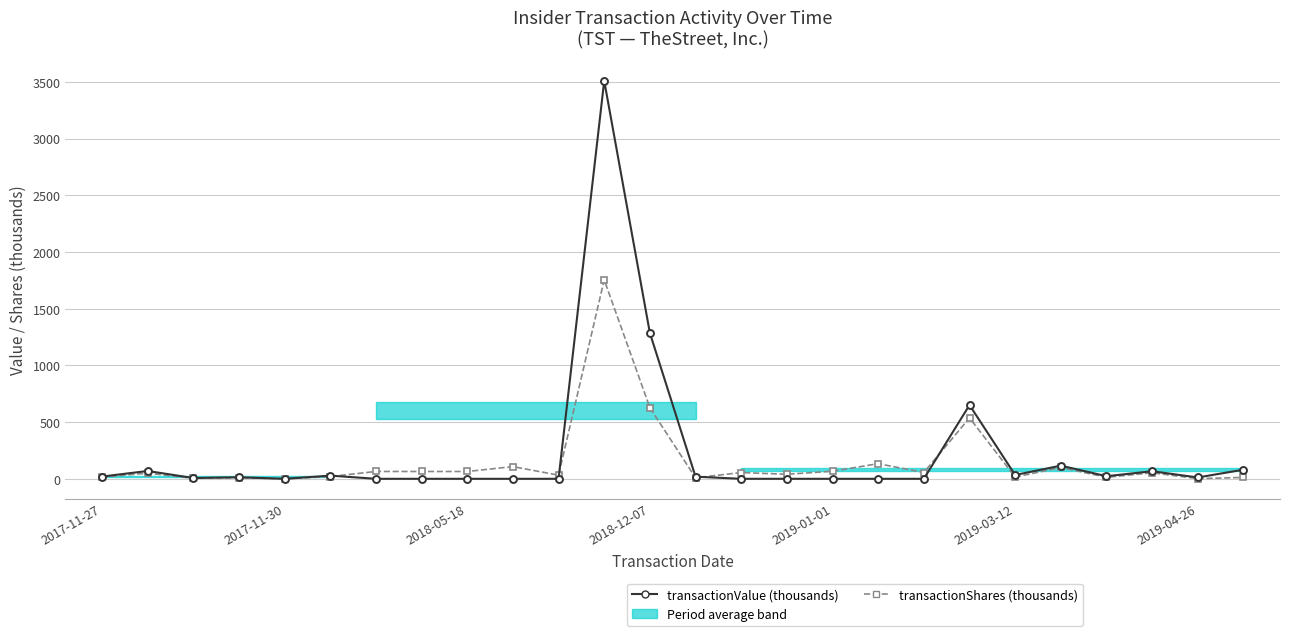

Which category has the highest value in the transactionShares (thousands) series?

11